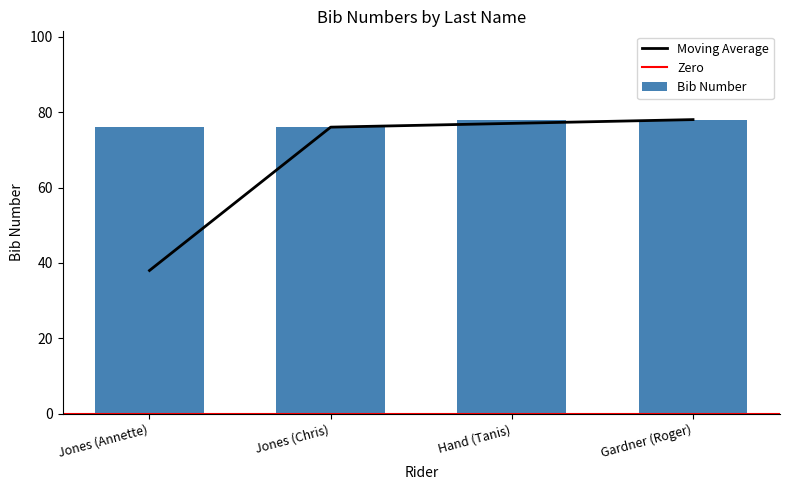

What is the highest value of the Bib Number series?

78